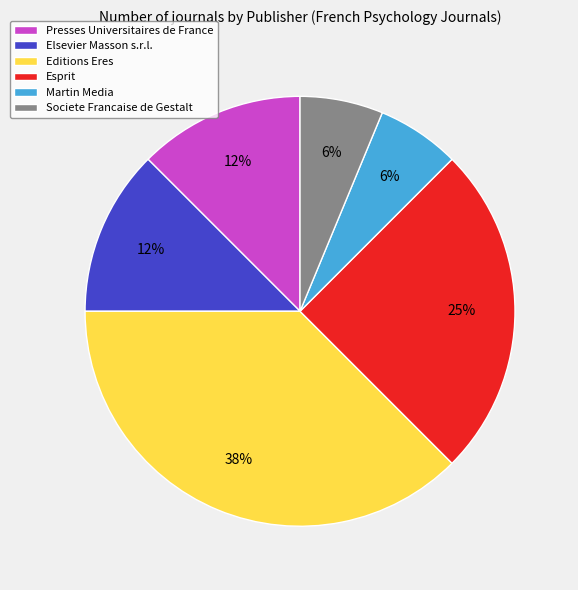

What percentage is the Martin Media slice, to the nearest percent?

6%